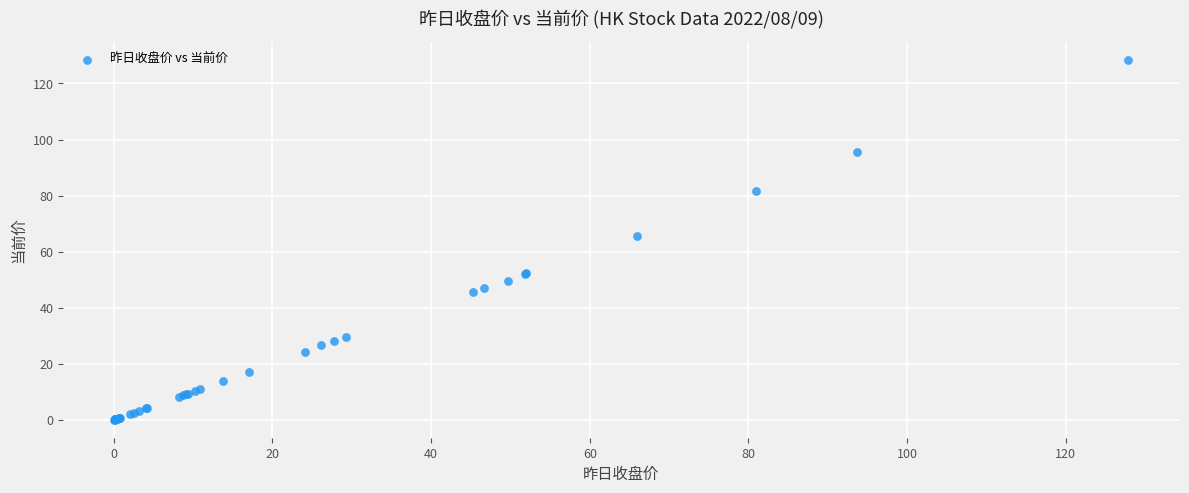

What Y value in the scatter plot is closest to 64?

65.8